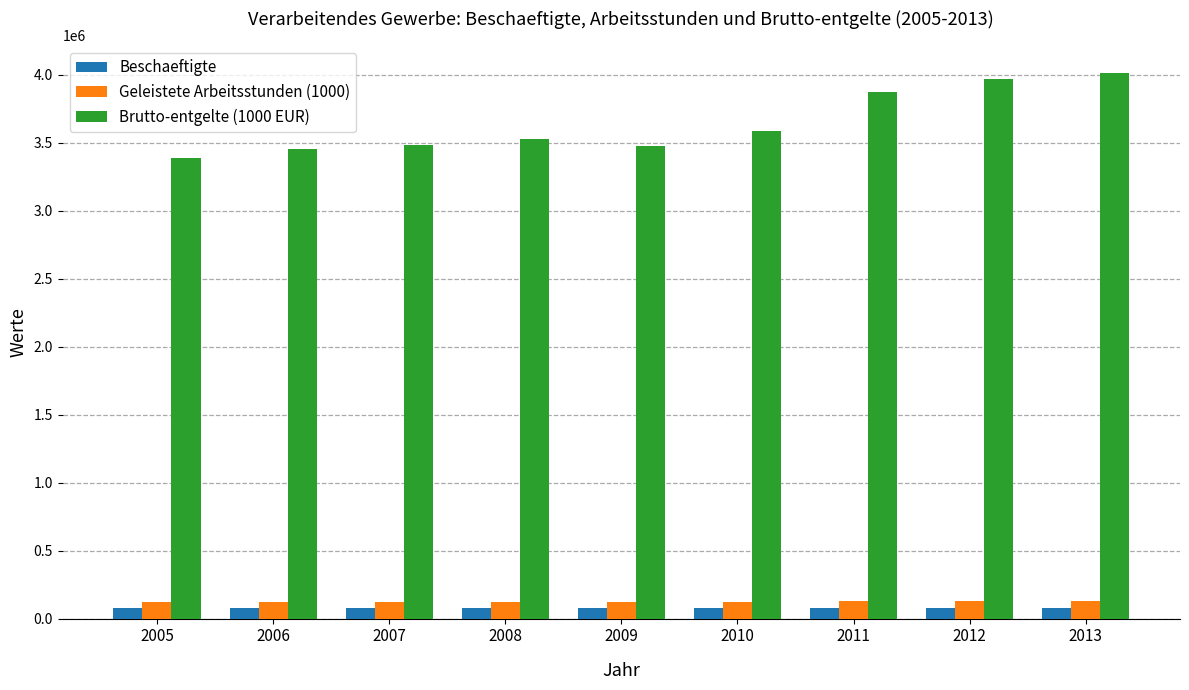

Which series has the largest total across all categories?

Brutto-entgelte (1000 EUR)